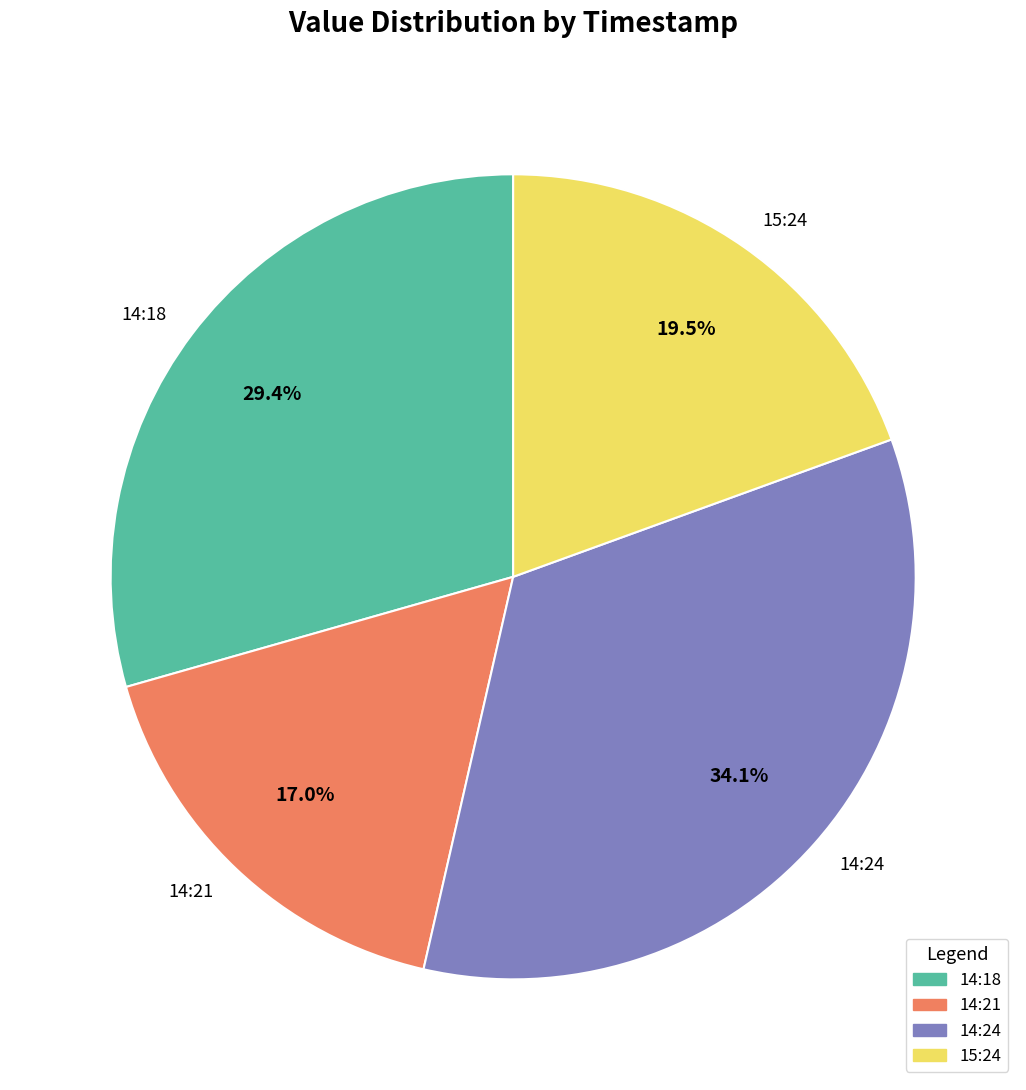

Which slice is the smallest?

14:21